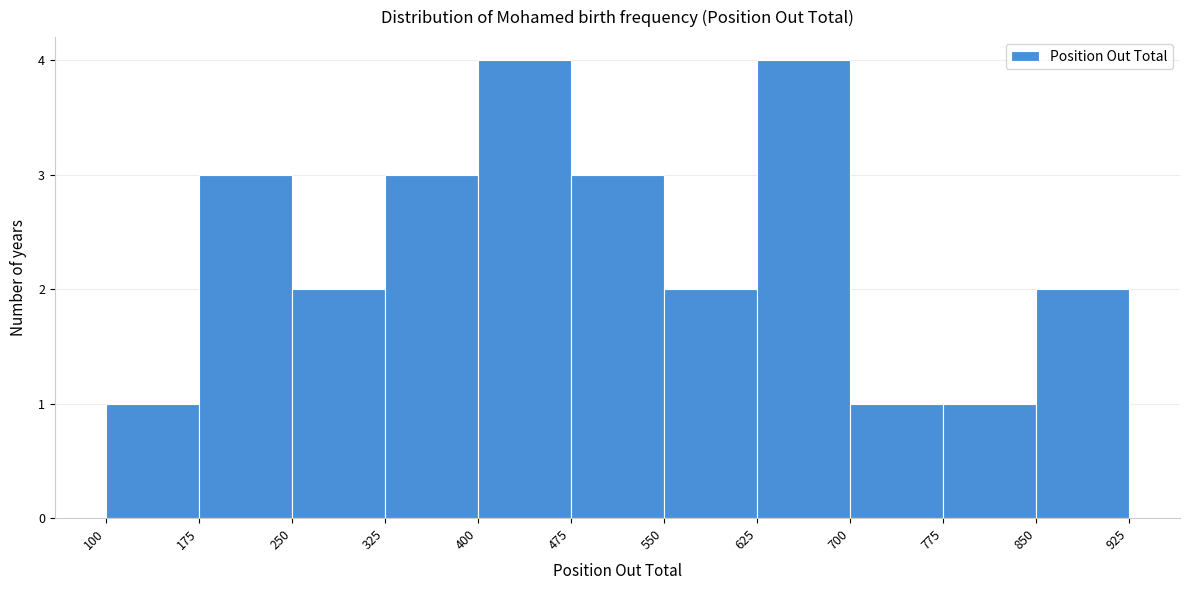

What is the height of the bar covering 700 to 775 on the x-axis? The values are not printed on the chart, so give them approximately, as read against the axis.

1